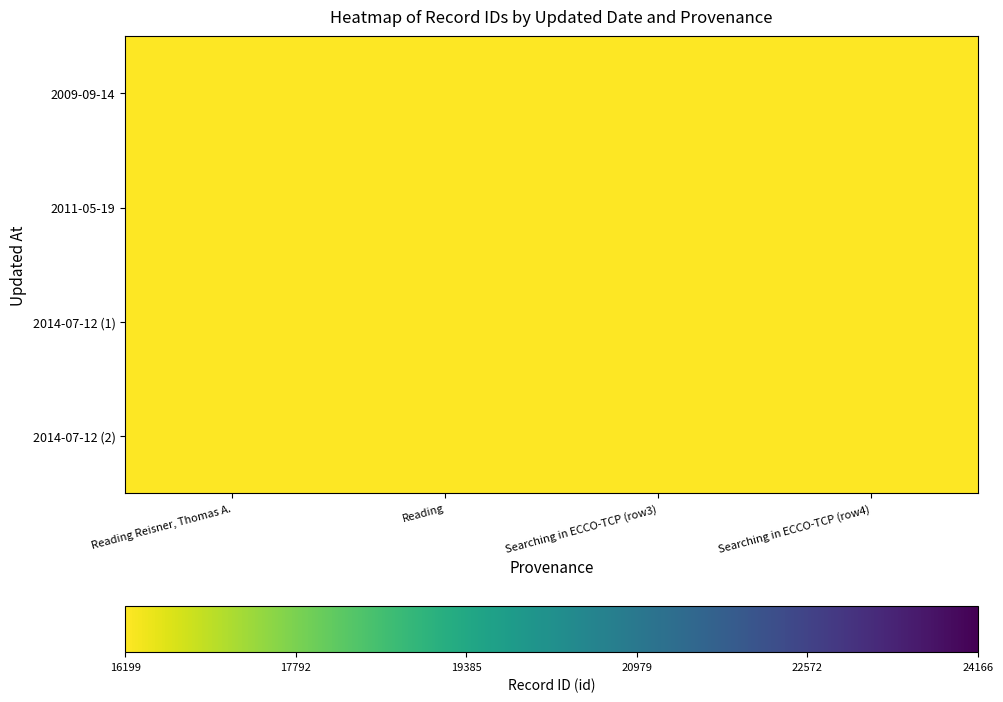

At how many categories does at least one series exceed 13535?

4